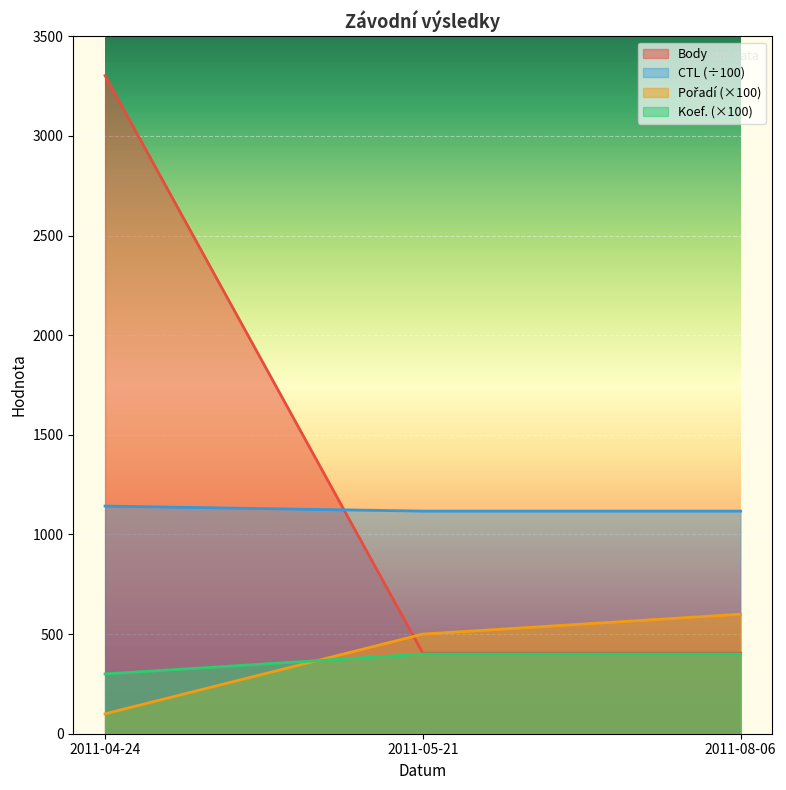

Reading left to right, what are all the values shown in this chart?

Body: 3303.0	404.0	404.0
CTL: 1142.4	1117.2	1117.2
Koef.: 300.0	400.0	400.0
Pořadí: 100.0	500.0	600.0